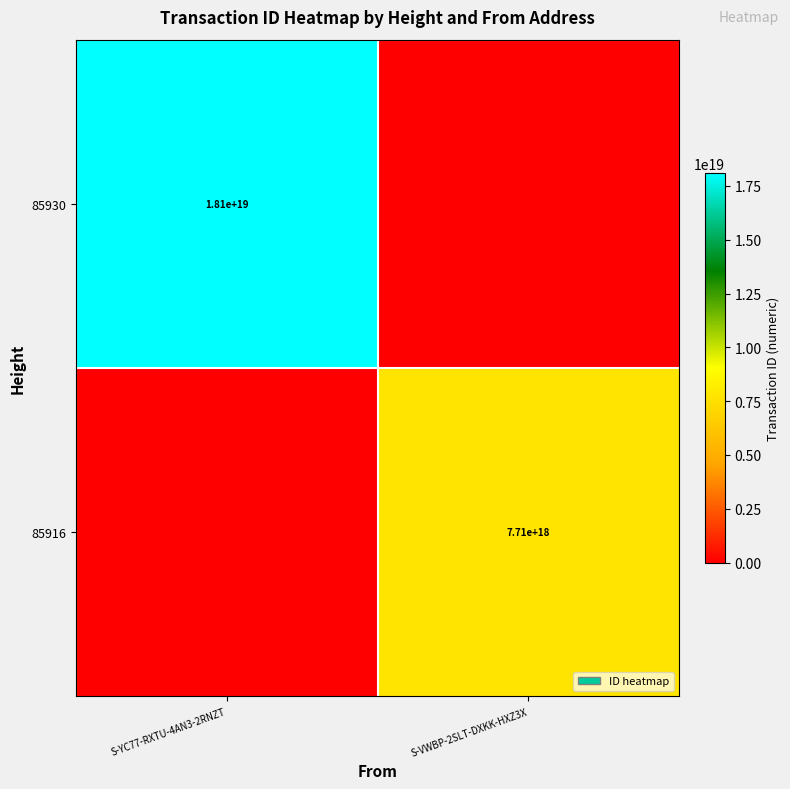

True or false: 85916 has a value of 7710000000000000000 at S-VWBP-2SLT-DXKK-HXZ3X.

True